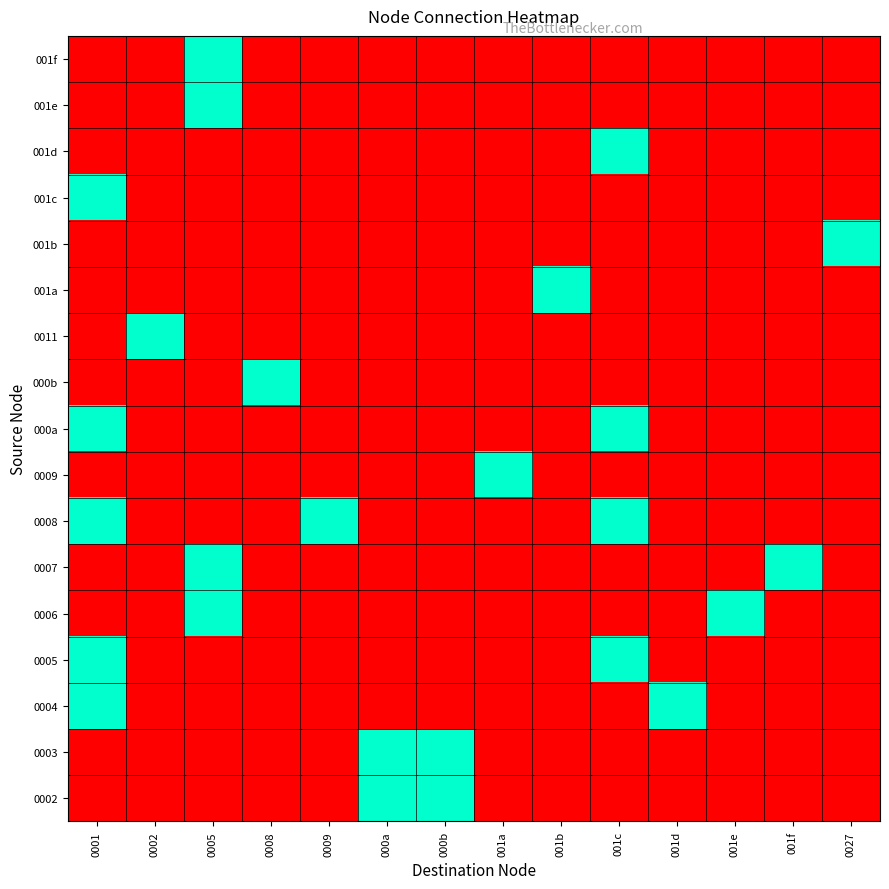

At how many categories does at least one series exceed 0?

14